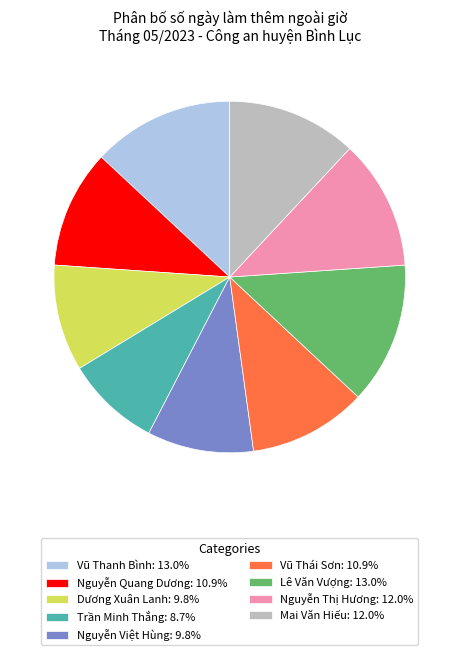

Do Nguyễn Việt Hùng: 9.8% and Vũ Thanh Bình: 13.0% together represent more than half of the pie?

No